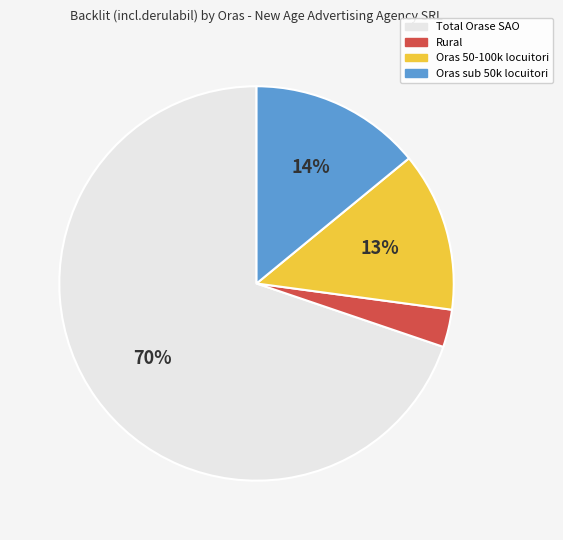

True or false: Oras sub 50k locuitori accounts for 1% of the total.

False